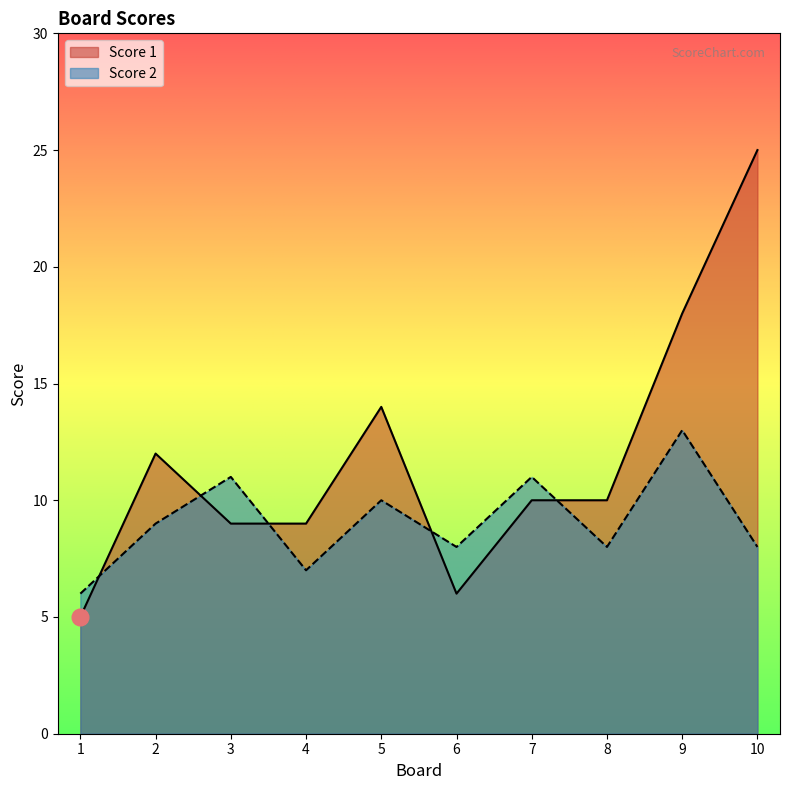

Rank the categories by Score 2 value from lowest to highest.

1, 4, 6, 8, 10, 2, 5, 3, 7, 9